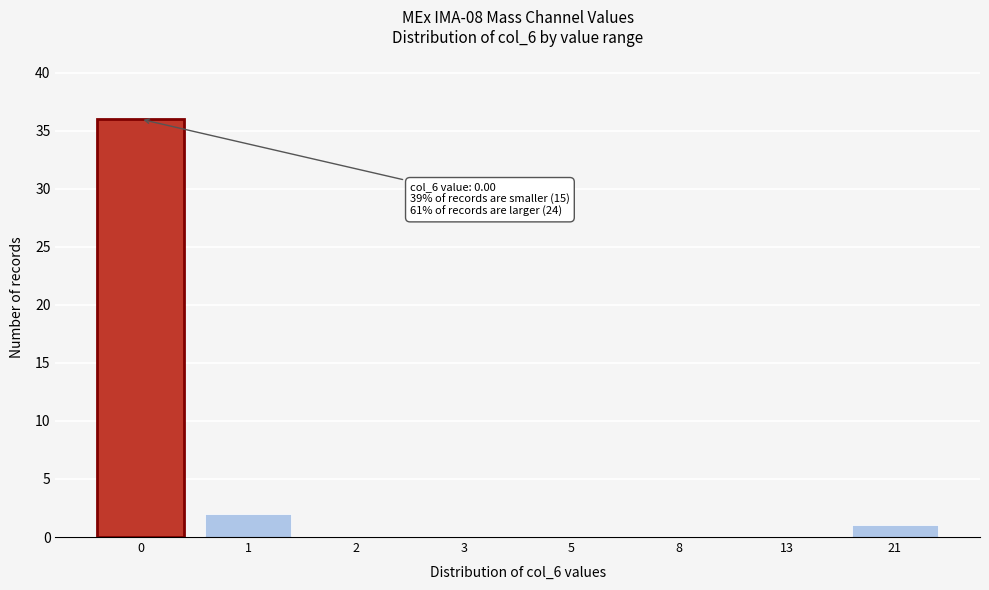

Reading left to right, extract all data points from this chart.

0=36	1=2	2=0	3=0	5=0	8=0	13=0	21=1